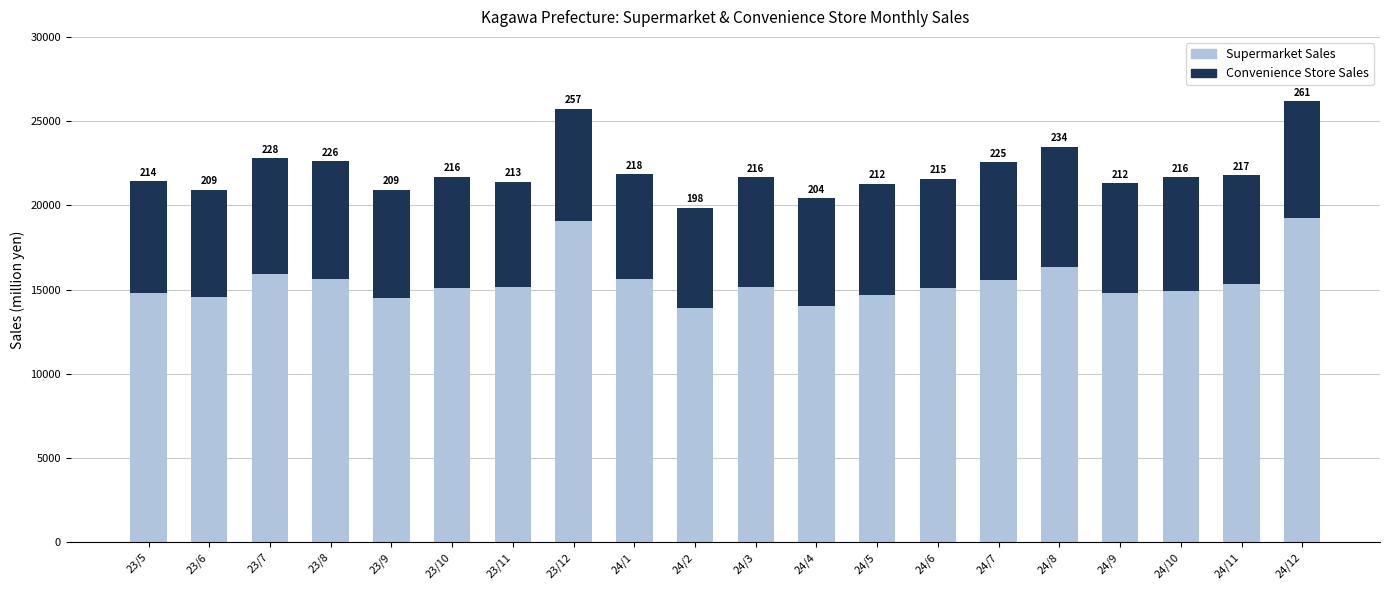

Does the chart contain stacked bars?

Yes